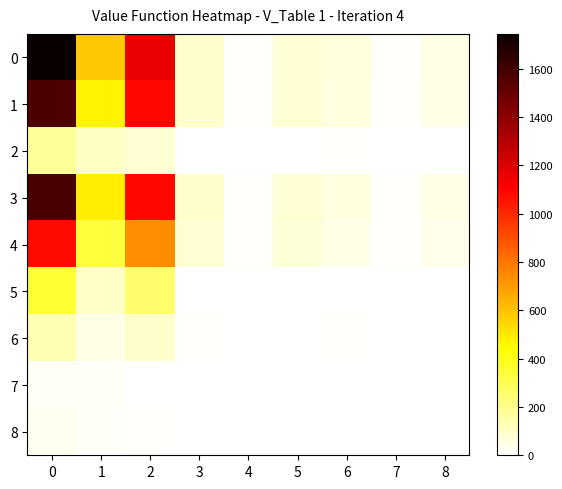

Reading left to right, list all the values displayed in this chart.

0: 0=1745	1=582	2=1163	3=91	4=11	5=80	6=62	7=10	8=52
1: 0=1562	1=476	2=1086	3=90	4=11	5=79	6=55	7=9	8=46
2: 0=183	1=106	2=77	3=1	4=0	5=1	6=7	7=1	8=6
3: 0=1580	1=490	2=1090	3=91	4=11	5=80	6=56	7=9	8=47
4: 0=1077	1=335	2=742	3=76	4=7	5=69	6=46	7=7	8=39
5: 0=350	1=96	2=254	3=5	4=1	5=4	6=2	7=0	8=2
6: 0=134	1=44	2=90	3=8	4=3	5=5	6=7	7=2	8=5
7: 0=18	1=14	2=4	3=1	4=0	5=1	6=1	7=0	8=1
8: 0=30	1=17	2=13	3=0	4=0	5=0	6=2	7=0	8=2